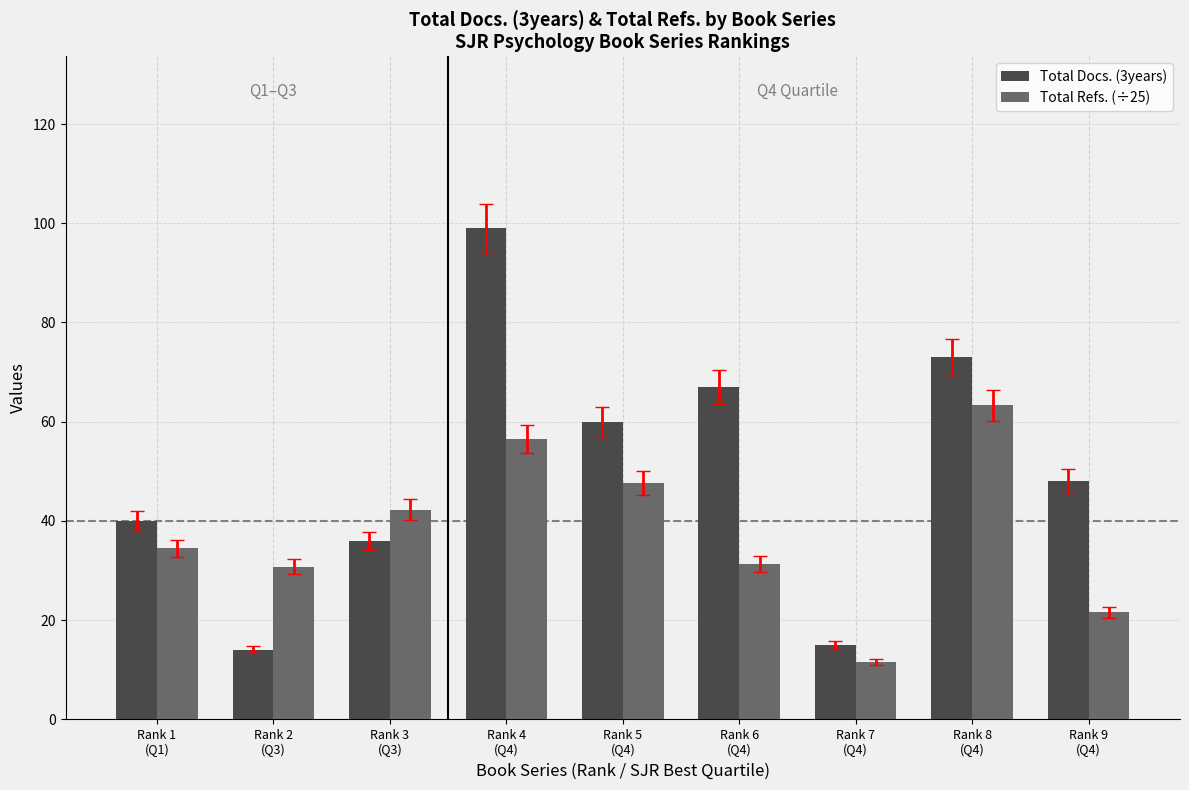

What is the label of the 2nd bar from the left?

Rank 2
(Q3)